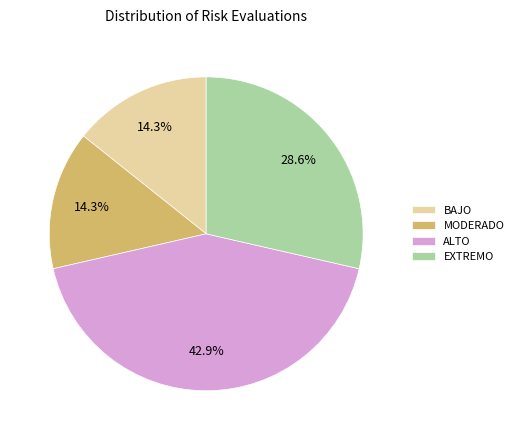

Between MODERADO and ALTO, which is larger?

ALTO